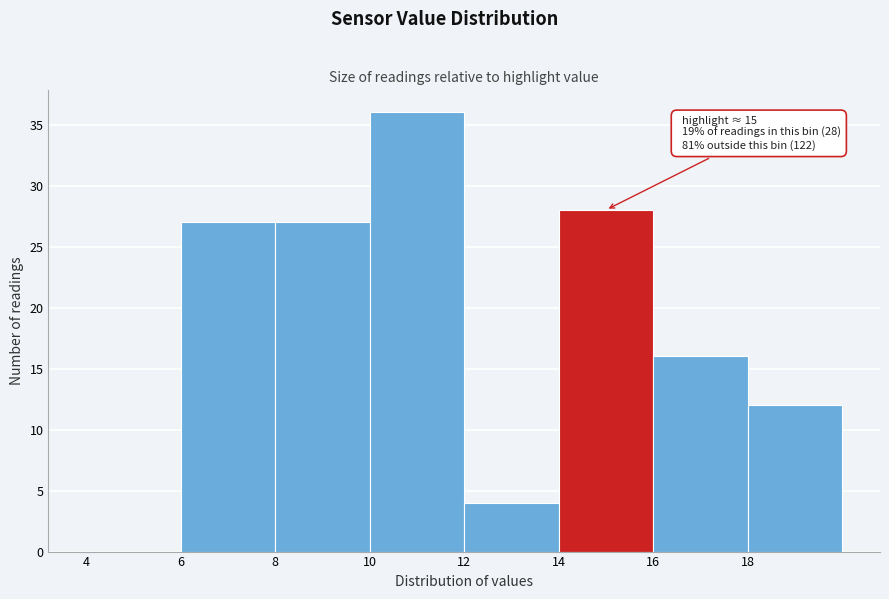

Over which range of the x-axis is the bar tallest?

10 to 12